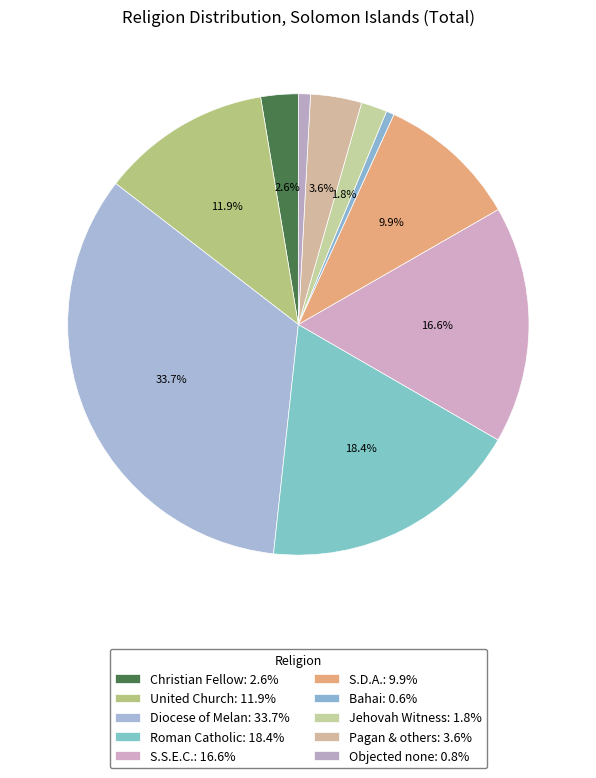

How many slices are in this pie chart?

10